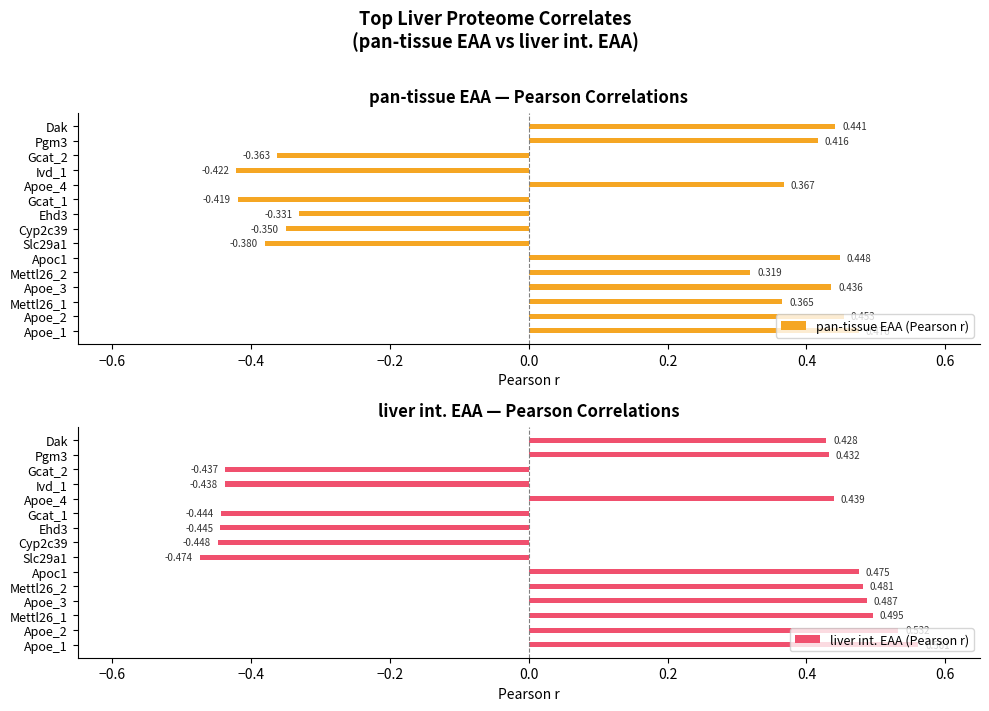

At which label is liver int. EAA (Pearson r) closest to 0?

Dak